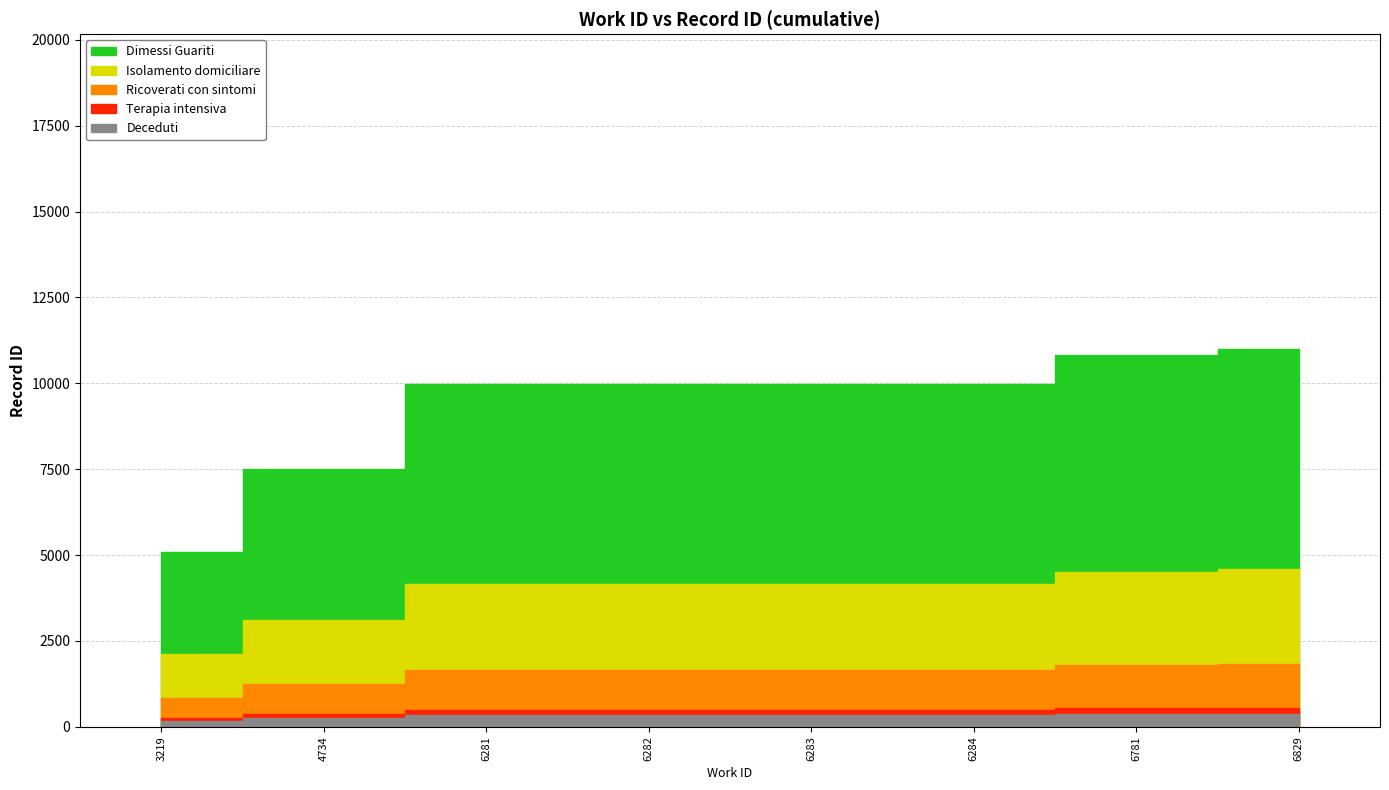

Which label corresponds to the largest value in the chart?

6829